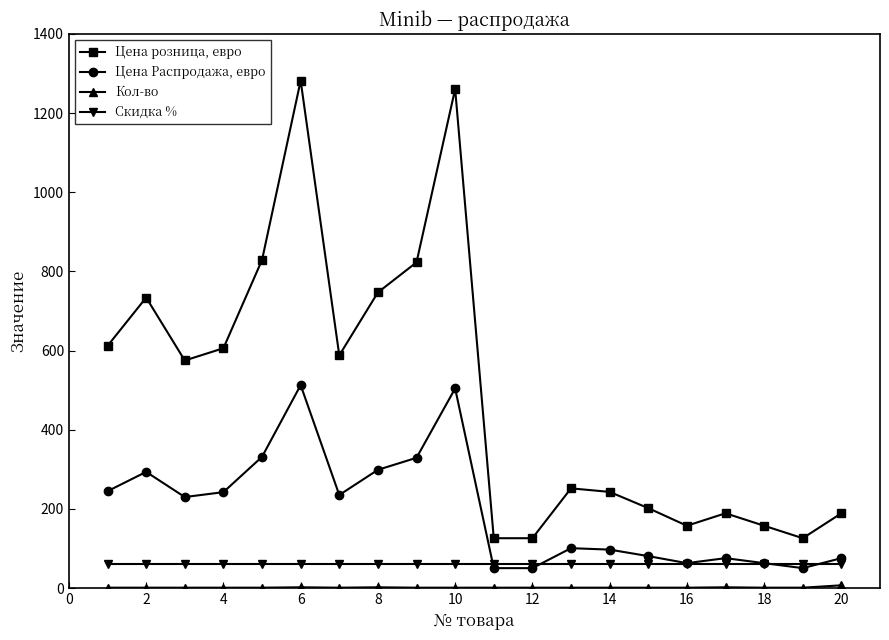

How many lines are shown in the chart?

4